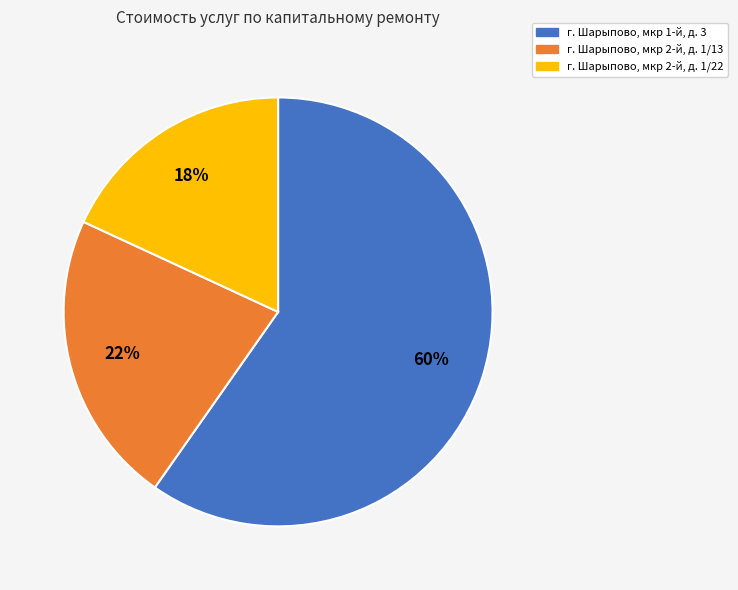

To the nearest percent, what is the difference between the largest and smallest slice percentages?

42%